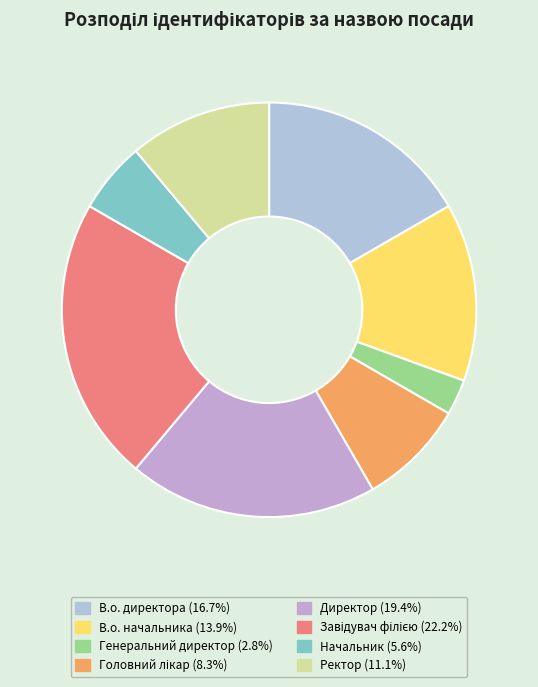

Does В.о. начальника account for over 50% of the chart?

No